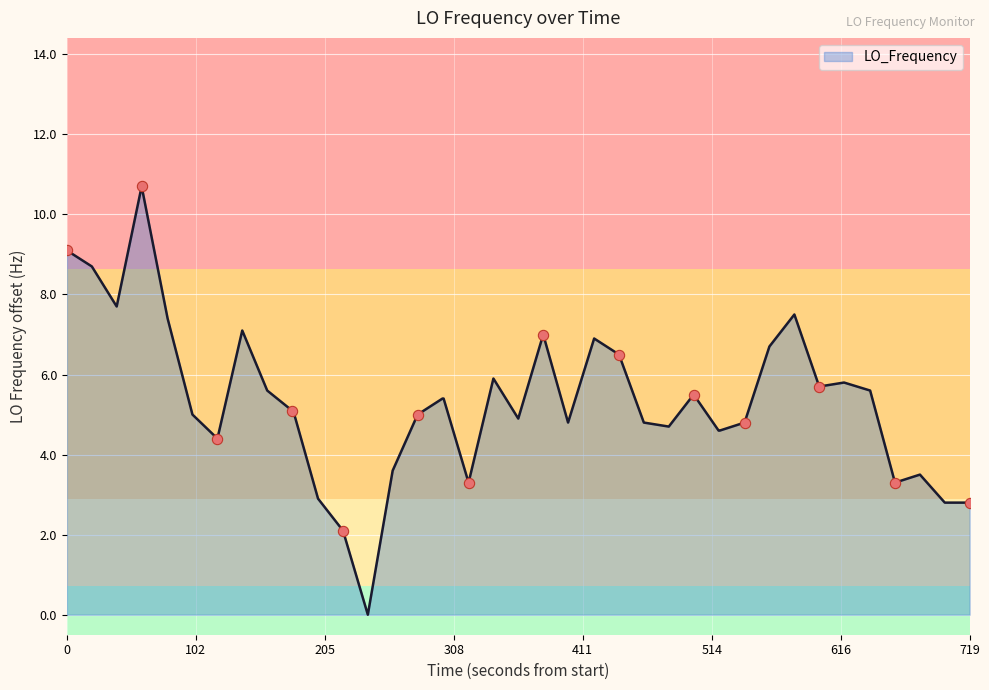

What is the difference between the maximum and minimum values?

10.7